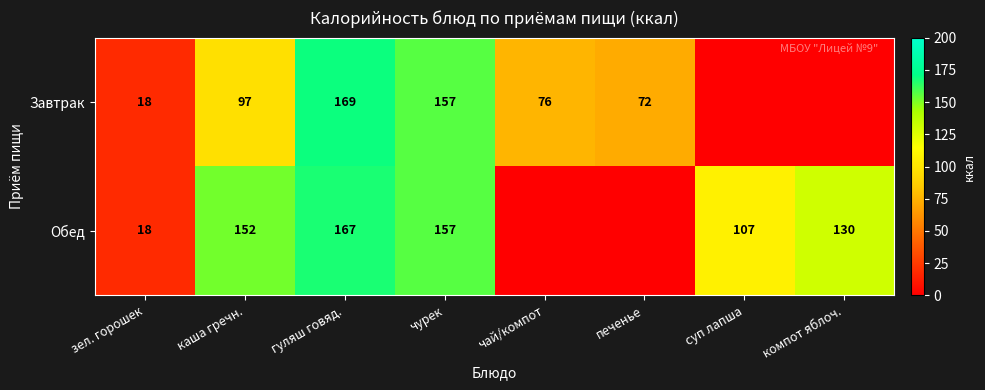

How many categories are shown in the chart?

8